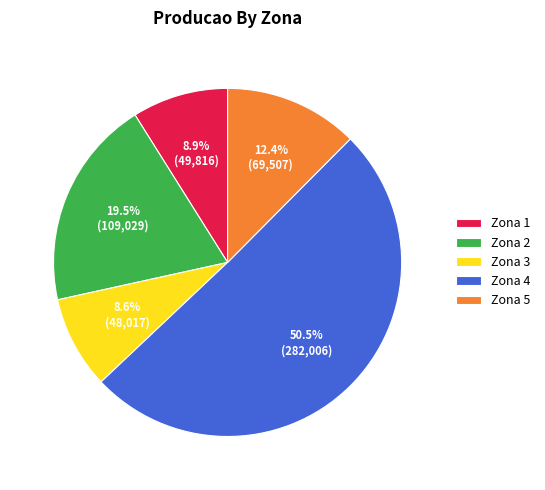

Does any single category account for the majority?

Yes